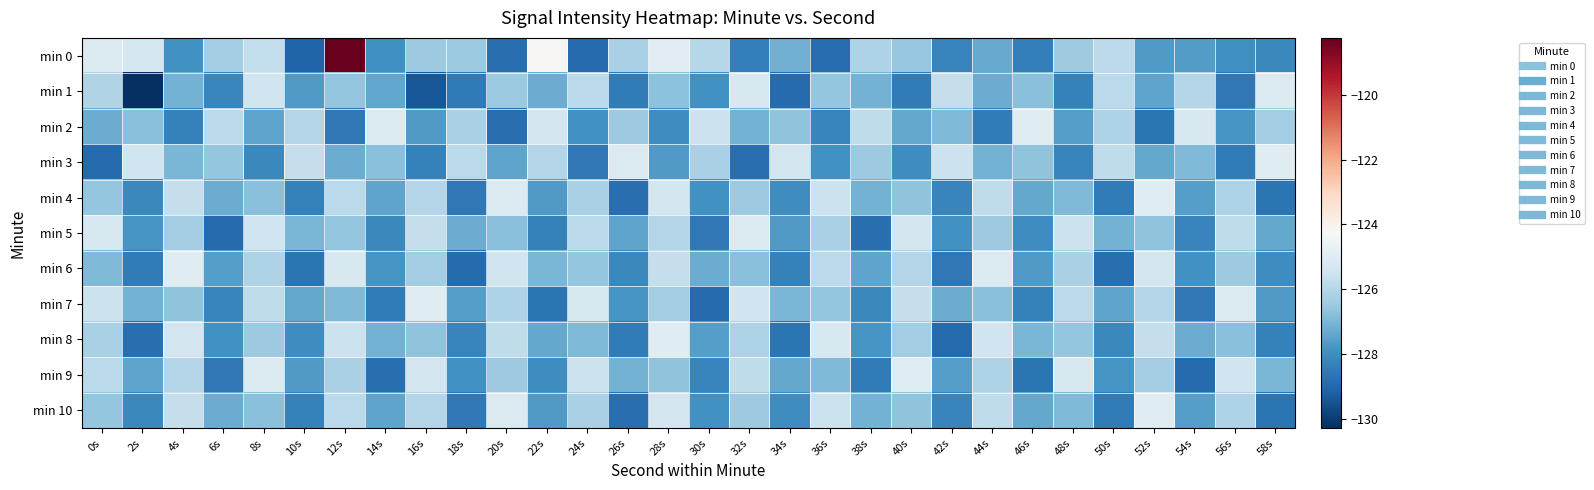

Reading right to left, transcribe all the data shown in this chart.

min 0: 58s=-128.2	56s=-127.9	54s=-127.6	52s=-127.7	50s=-125.8	48s=-126.4	46s=-128.4	44s=-127.3	42s=-128.3	40s=-126.6	38s=-126.1	36s=-128.9	34s=-127.1	32s=-128.4	30s=-126.0	28s=-124.9	26s=-126.2	24s=-128.9	22s=-124.2	20s=-128.8	18s=-126.5	16s=-126.4	14s=-128.0	12s=-118.2	10s=-129.1	8s=-125.7	6s=-126.3	4s=-127.9	2s=-125.3	0s=-125.1
min 1: 58s=-125.1	56s=-128.6	54s=-126.0	52s=-127.5	50s=-125.9	48s=-128.3	46s=-126.8	44s=-127.2	42s=-125.7	40s=-128.5	38s=-127.1	36s=-126.6	34s=-128.9	32s=-125.2	30s=-127.9	28s=-126.7	26s=-128.5	24s=-125.9	22s=-127.2	20s=-126.5	18s=-128.5	16s=-129.4	14s=-127.4	12s=-126.6	10s=-127.7	8s=-125.5	6s=-128.2	4s=-127.1	2s=-130.3	0s=-126.1
min 2: 58s=-126.3	56s=-127.8	54s=-125.2	52s=-128.7	50s=-126.1	48s=-127.6	46s=-125.0	44s=-128.5	42s=-126.9	40s=-127.3	38s=-125.8	36s=-128.2	34s=-126.7	32s=-127.1	30s=-125.6	28s=-128.0	26s=-126.5	24s=-127.9	22s=-125.3	20s=-128.8	18s=-126.2	16s=-127.7	14s=-125.1	12s=-128.6	10s=-126.0	8s=-127.5	6s=-125.9	4s=-128.3	2s=-126.8	0s=-127.2
min 3: 58s=-125.0	56s=-128.5	54s=-126.9	52s=-127.3	50s=-125.8	48s=-128.2	46s=-126.7	44s=-127.1	42s=-125.6	40s=-128.0	38s=-126.5	36s=-127.9	34s=-125.3	32s=-128.8	30s=-126.2	28s=-127.7	26s=-125.1	24s=-128.6	22s=-126.0	20s=-127.5	18s=-125.9	16s=-128.3	14s=-126.8	12s=-127.2	10s=-125.7	8s=-128.1	6s=-126.6	4s=-127.0	2s=-125.5	0s=-128.9
min 4: 58s=-128.7	56s=-126.1	54s=-127.6	52s=-125.0	50s=-128.5	48s=-126.9	46s=-127.3	44s=-125.8	42s=-128.2	40s=-126.7	38s=-127.1	36s=-125.6	34s=-128.0	32s=-126.5	30s=-127.9	28s=-125.3	26s=-128.8	24s=-126.2	22s=-127.7	20s=-125.1	18s=-128.6	16s=-126.0	14s=-127.5	12s=-125.9	10s=-128.3	8s=-126.8	6s=-127.2	4s=-125.7	2s=-128.1	0s=-126.6
min 5: 58s=-127.3	56s=-125.8	54s=-128.2	52s=-126.7	50s=-127.1	48s=-125.6	46s=-128.0	44s=-126.5	42s=-127.9	40s=-125.3	38s=-128.8	36s=-126.2	34s=-127.7	32s=-125.1	30s=-128.6	28s=-126.0	26s=-127.5	24s=-125.9	22s=-128.3	20s=-126.8	18s=-127.2	16s=-125.7	14s=-128.1	12s=-126.6	10s=-127.0	8s=-125.5	6s=-128.9	4s=-126.3	2s=-127.8	0s=-125.2
min 6: 58s=-128.0	56s=-126.5	54s=-127.9	52s=-125.3	50s=-128.8	48s=-126.2	46s=-127.7	44s=-125.1	42s=-128.6	40s=-126.0	38s=-127.5	36s=-125.9	34s=-128.3	32s=-126.8	30s=-127.2	28s=-125.7	26s=-128.1	24s=-126.6	22s=-127.0	20s=-125.5	18s=-128.9	16s=-126.3	14s=-127.8	12s=-125.2	10s=-128.7	8s=-126.1	6s=-127.6	4s=-125.0	2s=-128.5	0s=-126.9
min 7: 58s=-127.7	56s=-125.1	54s=-128.6	52s=-126.0	50s=-127.5	48s=-125.9	46s=-128.3	44s=-126.8	42s=-127.2	40s=-125.7	38s=-128.1	36s=-126.6	34s=-127.0	32s=-125.5	30s=-128.9	28s=-126.3	26s=-127.8	24s=-125.2	22s=-128.7	20s=-126.1	18s=-127.6	16s=-125.0	14s=-128.5	12s=-126.9	10s=-127.3	8s=-125.8	6s=-128.2	4s=-126.7	2s=-127.1	0s=-125.6
min 8: 58s=-128.3	56s=-126.8	54s=-127.2	52s=-125.7	50s=-128.1	48s=-126.6	46s=-127.0	44s=-125.5	42s=-128.9	40s=-126.3	38s=-127.8	36s=-125.2	34s=-128.7	32s=-126.1	30s=-127.6	28s=-125.0	26s=-128.5	24s=-126.9	22s=-127.3	20s=-125.8	18s=-128.2	16s=-126.7	14s=-127.1	12s=-125.6	10s=-128.0	8s=-126.5	6s=-127.9	4s=-125.3	2s=-128.8	0s=-126.2
min 9: 58s=-127.0	56s=-125.5	54s=-128.9	52s=-126.3	50s=-127.8	48s=-125.2	46s=-128.7	44s=-126.1	42s=-127.6	40s=-125.0	38s=-128.5	36s=-126.9	34s=-127.3	32s=-125.8	30s=-128.2	28s=-126.7	26s=-127.1	24s=-125.6	22s=-128.0	20s=-126.5	18s=-127.9	16s=-125.3	14s=-128.8	12s=-126.2	10s=-127.7	8s=-125.1	6s=-128.6	4s=-126.0	2s=-127.5	0s=-125.9
min 10: 58s=-128.7	56s=-126.1	54s=-127.6	52s=-125.0	50s=-128.5	48s=-126.9	46s=-127.3	44s=-125.8	42s=-128.2	40s=-126.7	38s=-127.1	36s=-125.6	34s=-128.0	32s=-126.5	30s=-127.9	28s=-125.3	26s=-128.8	24s=-126.2	22s=-127.7	20s=-125.1	18s=-128.6	16s=-126.0	14s=-127.5	12s=-125.9	10s=-128.3	8s=-126.8	6s=-127.2	4s=-125.7	2s=-128.1	0s=-126.6